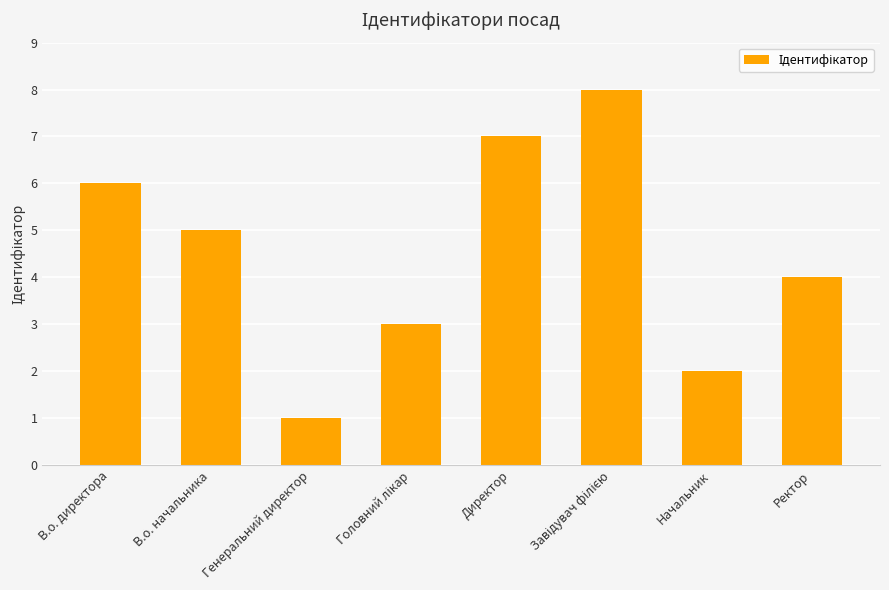

Reading left to right, what are all the values shown in this chart?

6	5	1	3	7	8	2	4